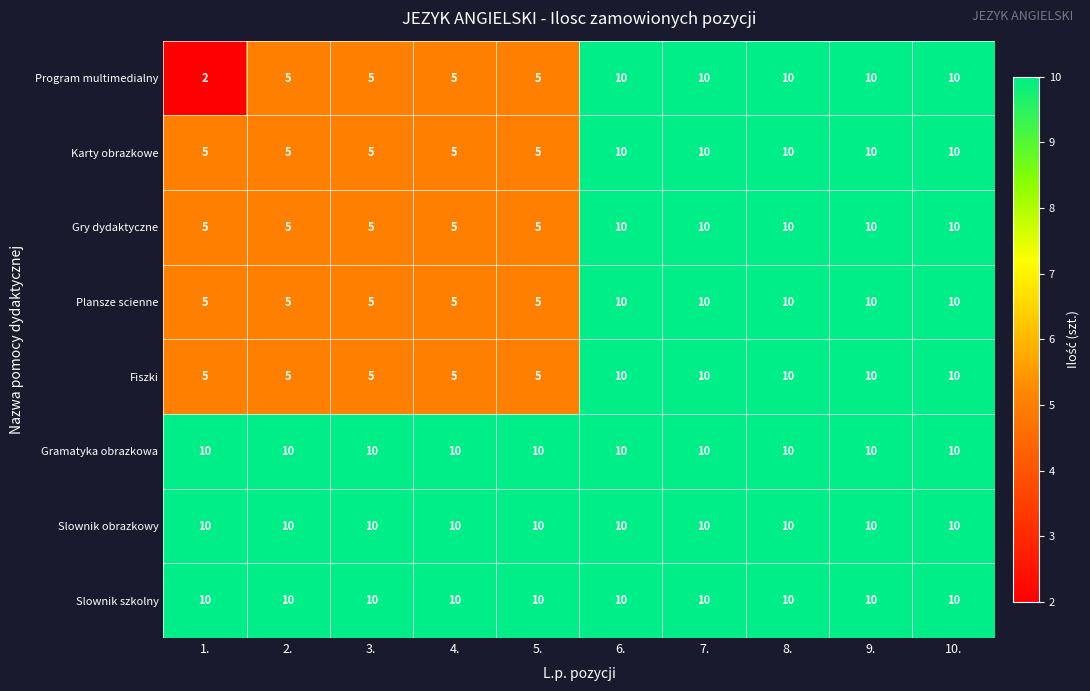

Is it true that Gramatyka obrazkowa equals 10 at 9.?

True